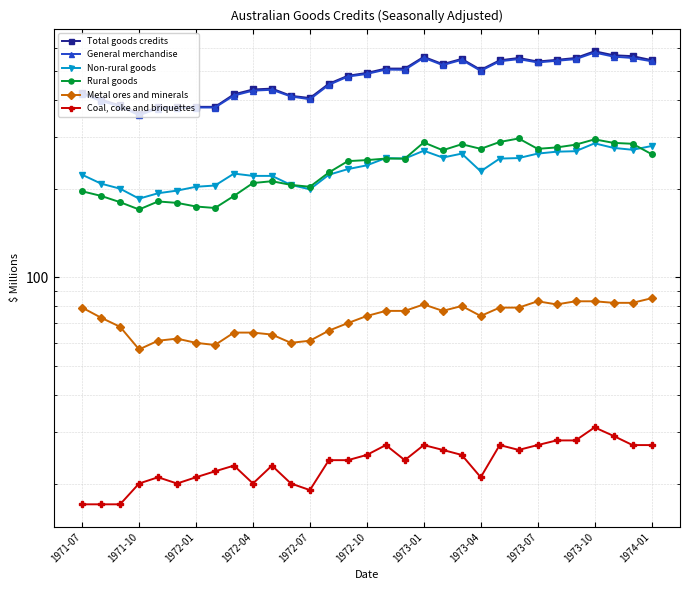

True or false: General merchandise and Total goods credits cross at least once.

False